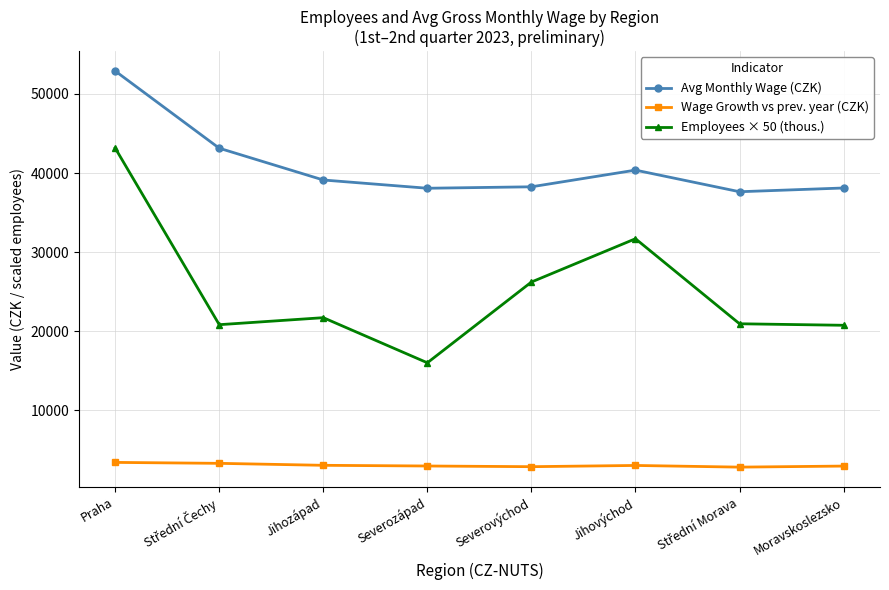

List the series in order of their overall mean, highest first.

Avg Monthly Wage (CZK), Employees × 50 (thous.), Wage Growth vs prev. year (CZK)